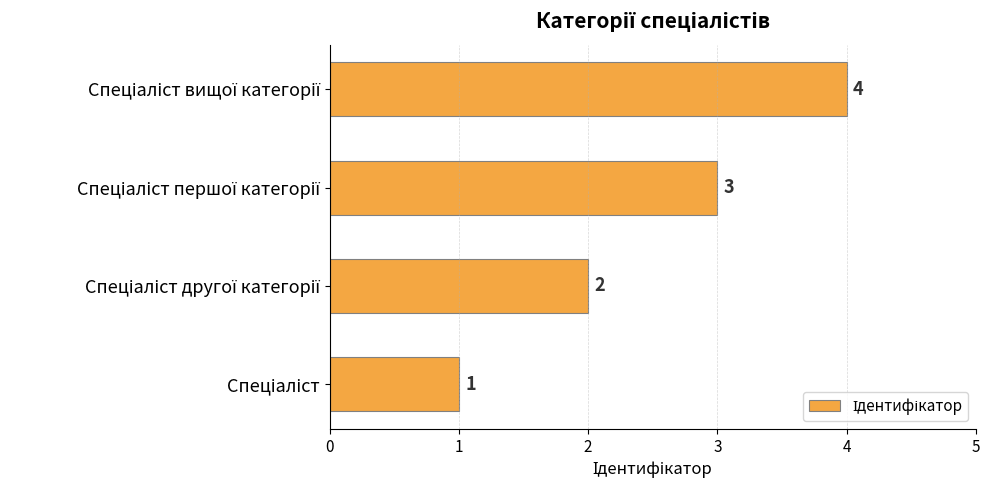

What is the greatest value displayed?

4